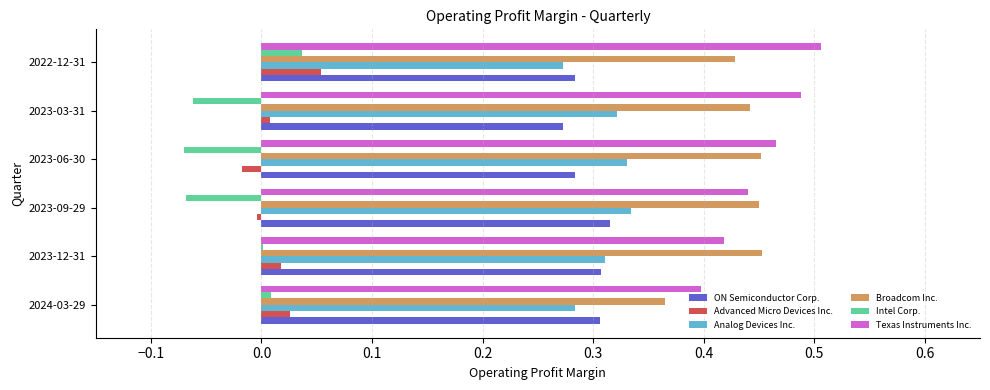

The Intel Corp. series shows 0.0 at 2024-03-29. True or false?

True